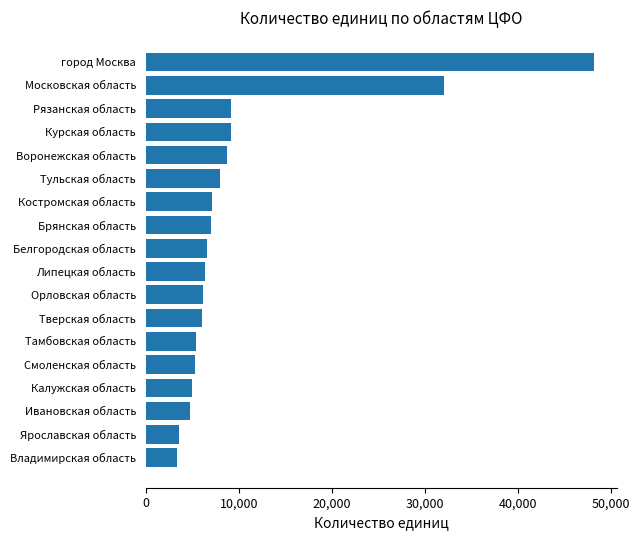

Which has a higher value, Владимирская область or Тверская область?

Тверская область